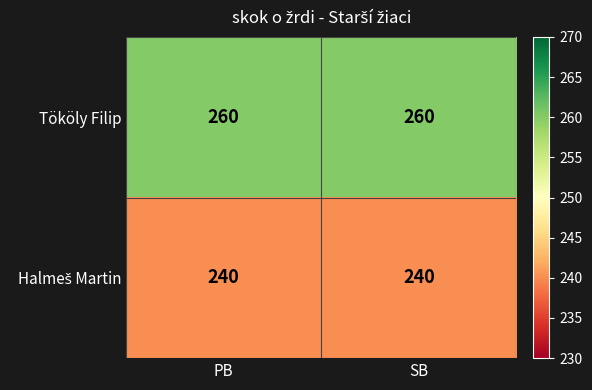

At how many categories does at least one series exceed 242?

2